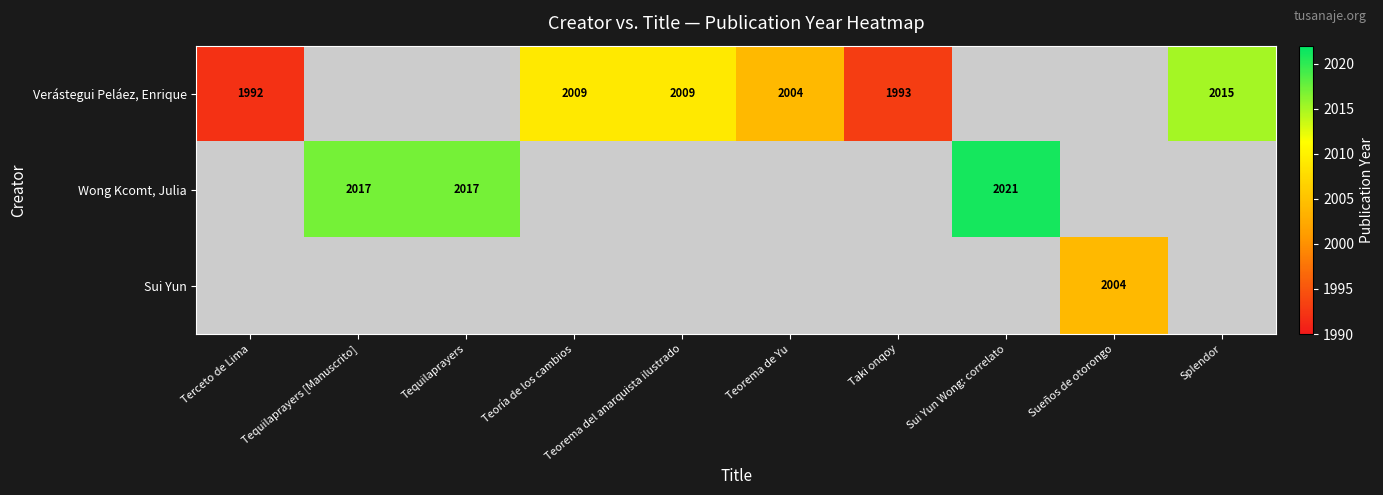

Is it true that Verástegui Peláez, Enrique equals 2004 at Teorema de Yu?

True